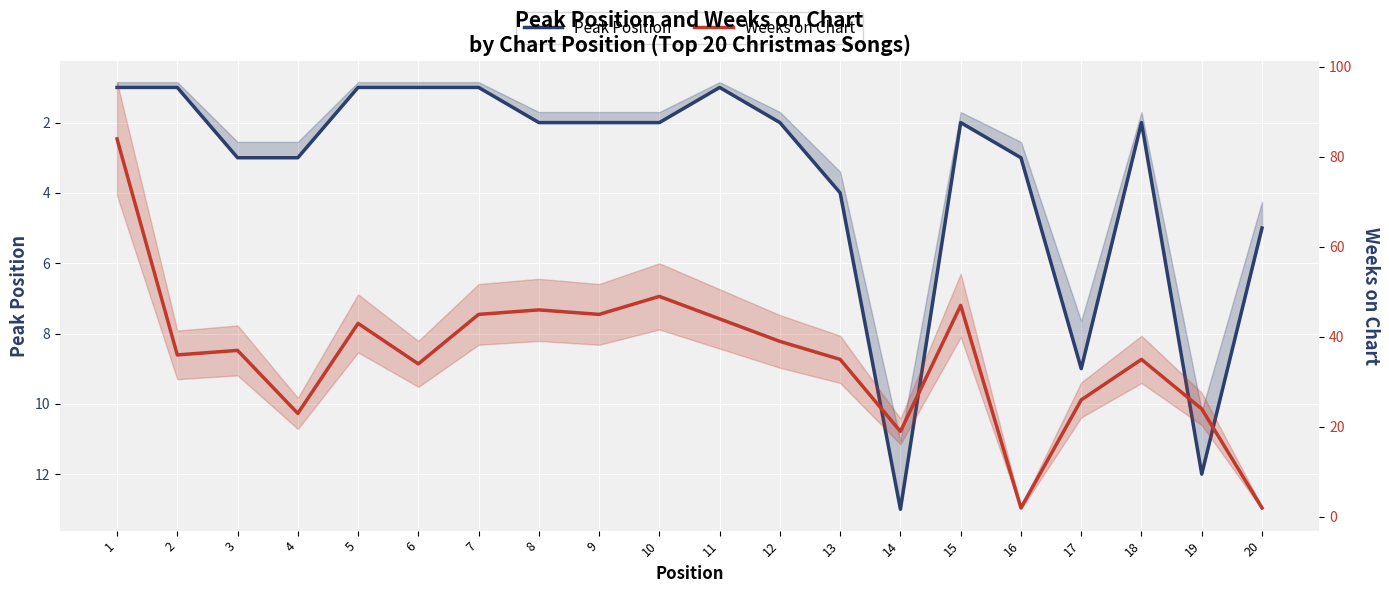

Rank the series by their maximum value, from lowest to highest.

Peak Position, Weeks on Chart